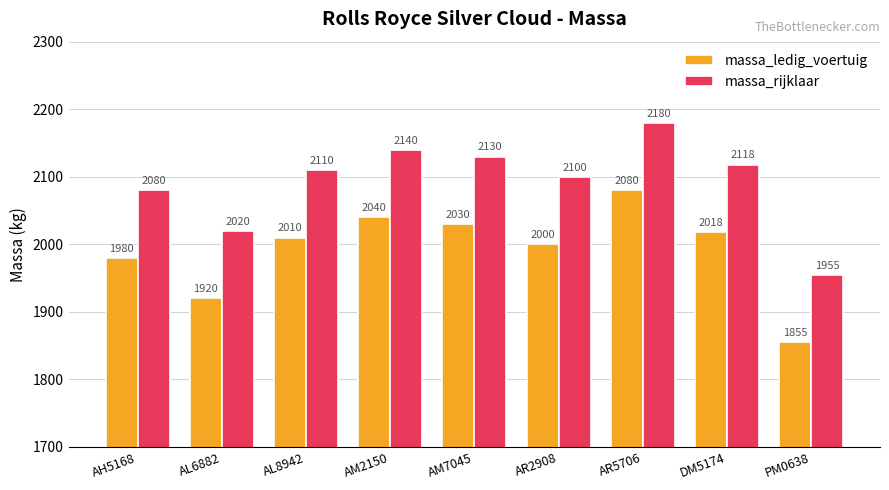

Read the massa_ledig_voertuig value at PM0638, to the nearest 10.

1860